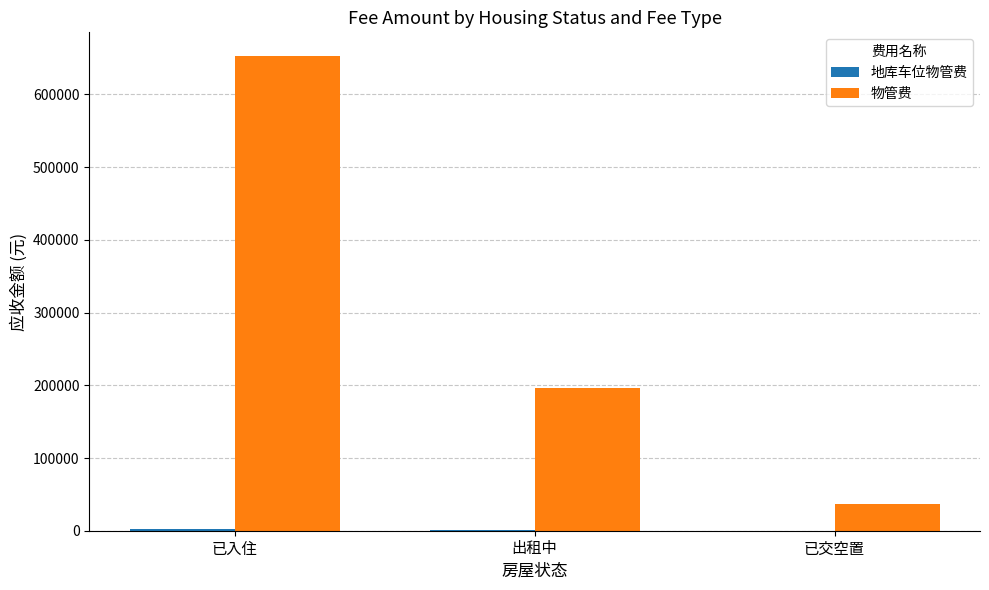

At which category does the chart reach its peak across all series?

已入住